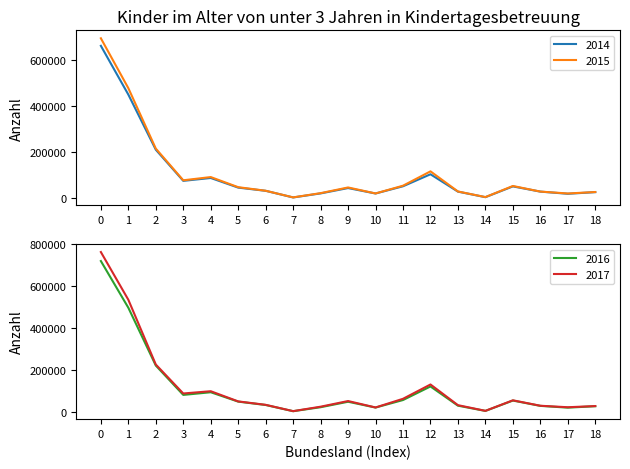

Which series has the largest range (max minus min)?

2017